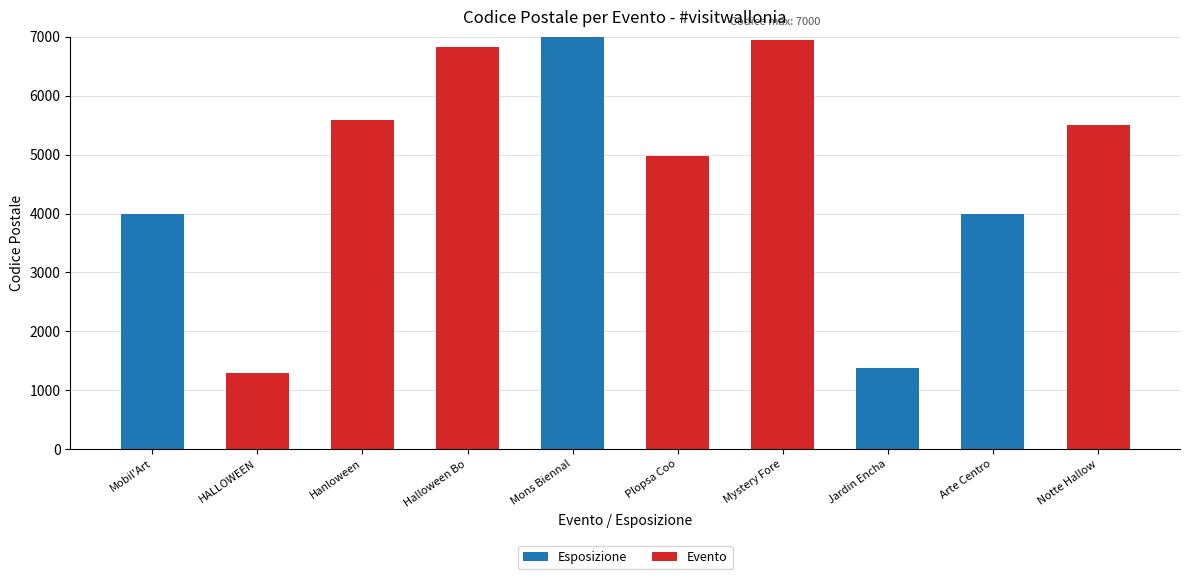

The value of Esposizione at Hanloween is 0. True or false?

True